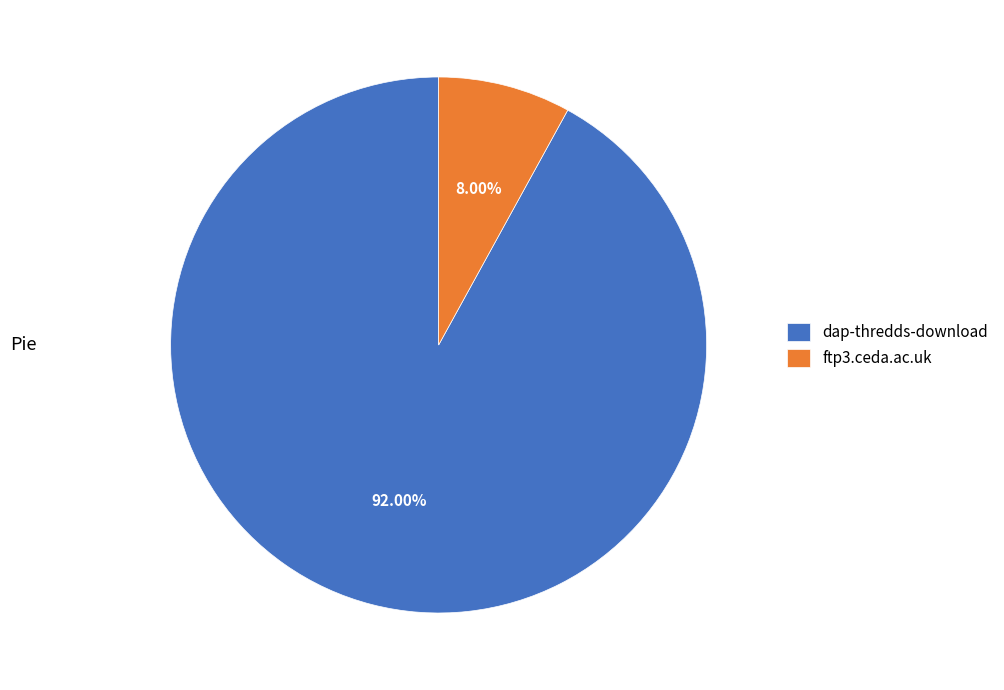

Is ftp3.ceda.ac.uk the majority of the pie?

No